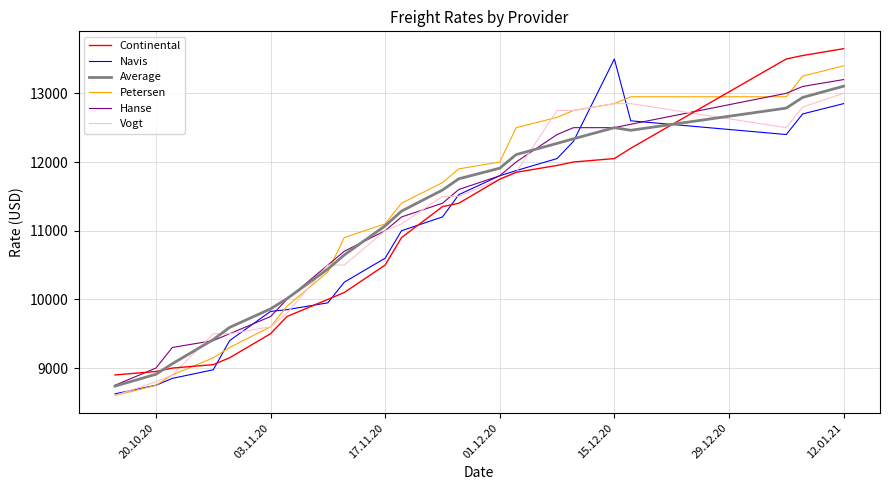

Is this an area chart (filled region under the line)?

No